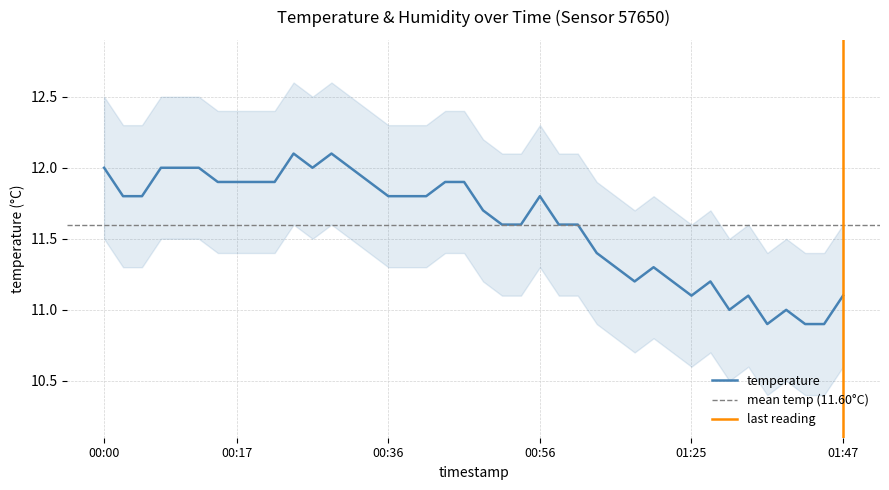

How many data points are less than 11?

3